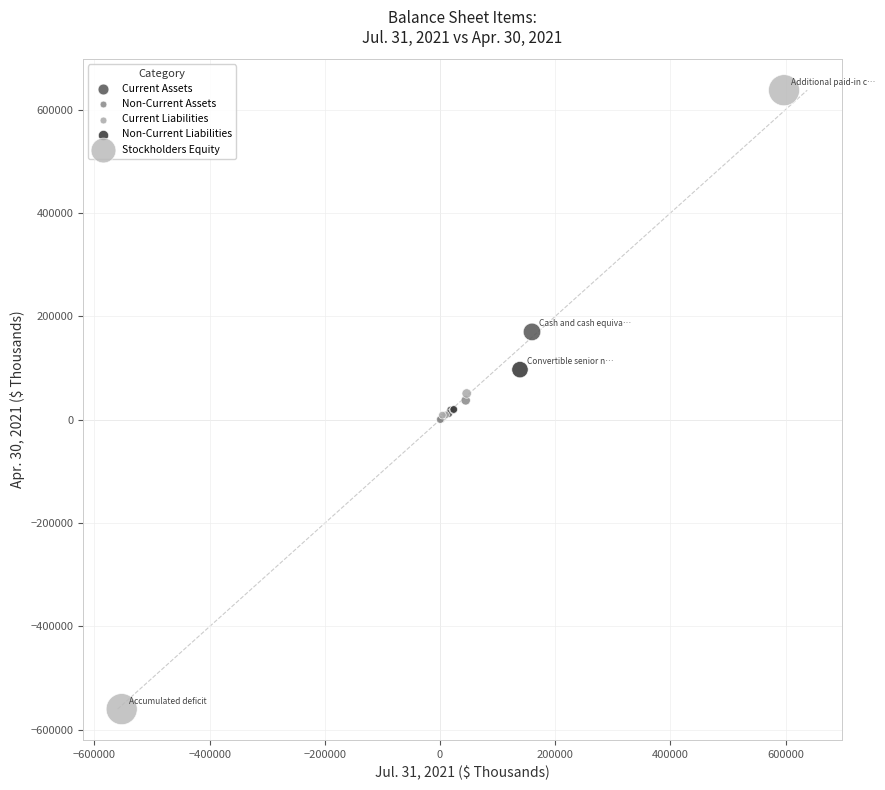

What are all the series names shown in the legend?

Current Assets, Non-Current Assets, Current Liabilities, Non-Current Liabilities, Stockholders Equity